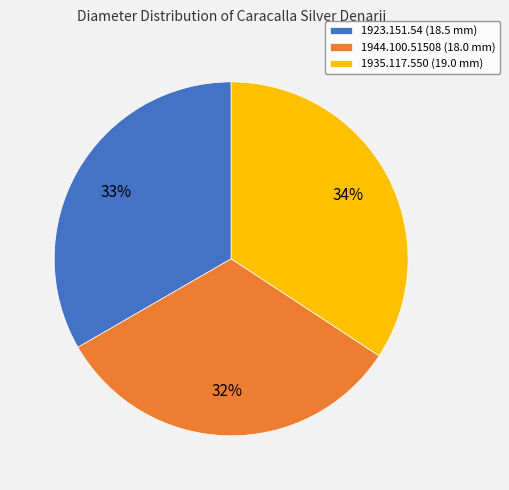

What percentage is the 1923.151.54 slice, to the nearest percent?

33%